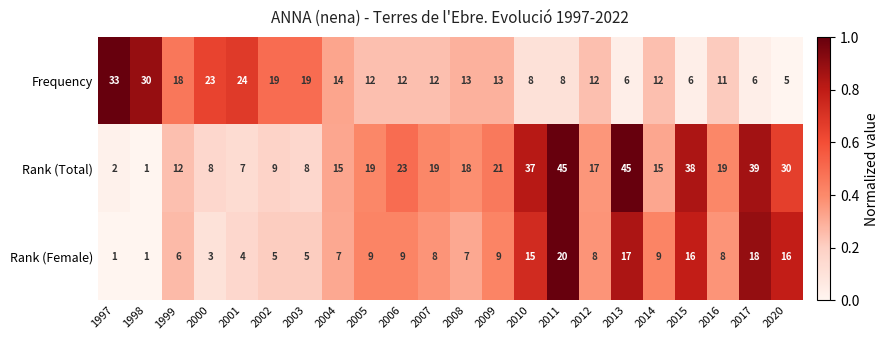

How many data points does each series have?

22